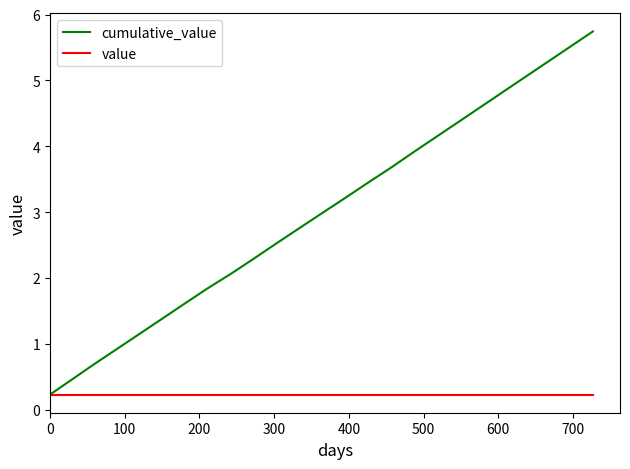

At how many categories does at least one series exceed 1?

21